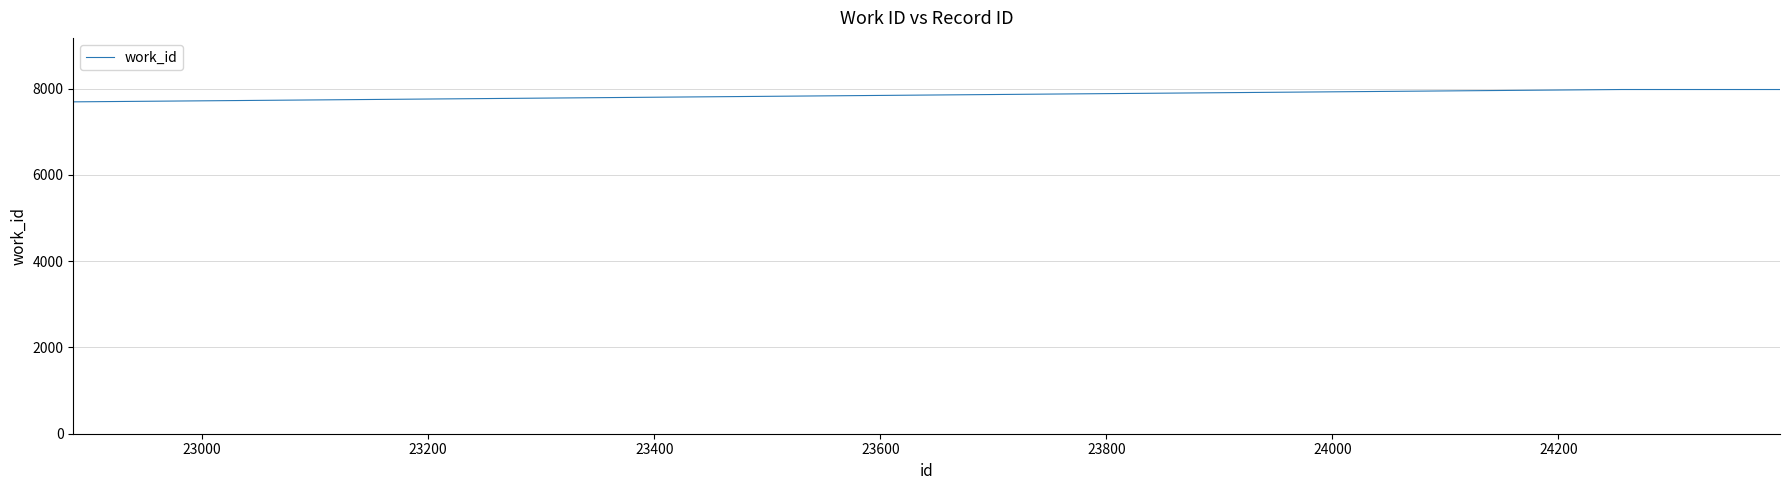

Does the chart display data point markers on the line(s)?

No